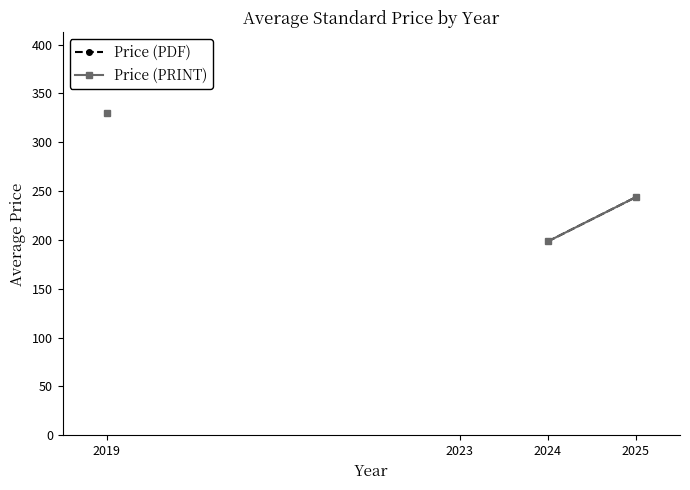

What is the difference between the Price (PRINT) values at 2024 and 2025?

45.4